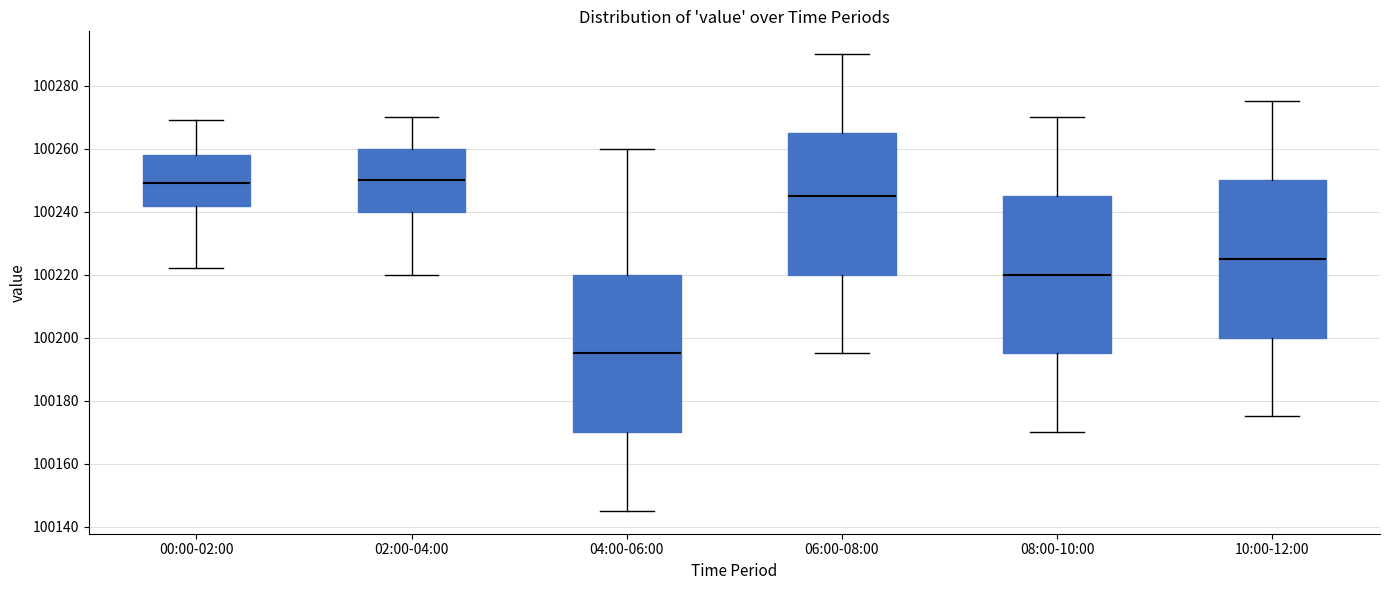

Which box has the lowest median line?

04:00-06:00